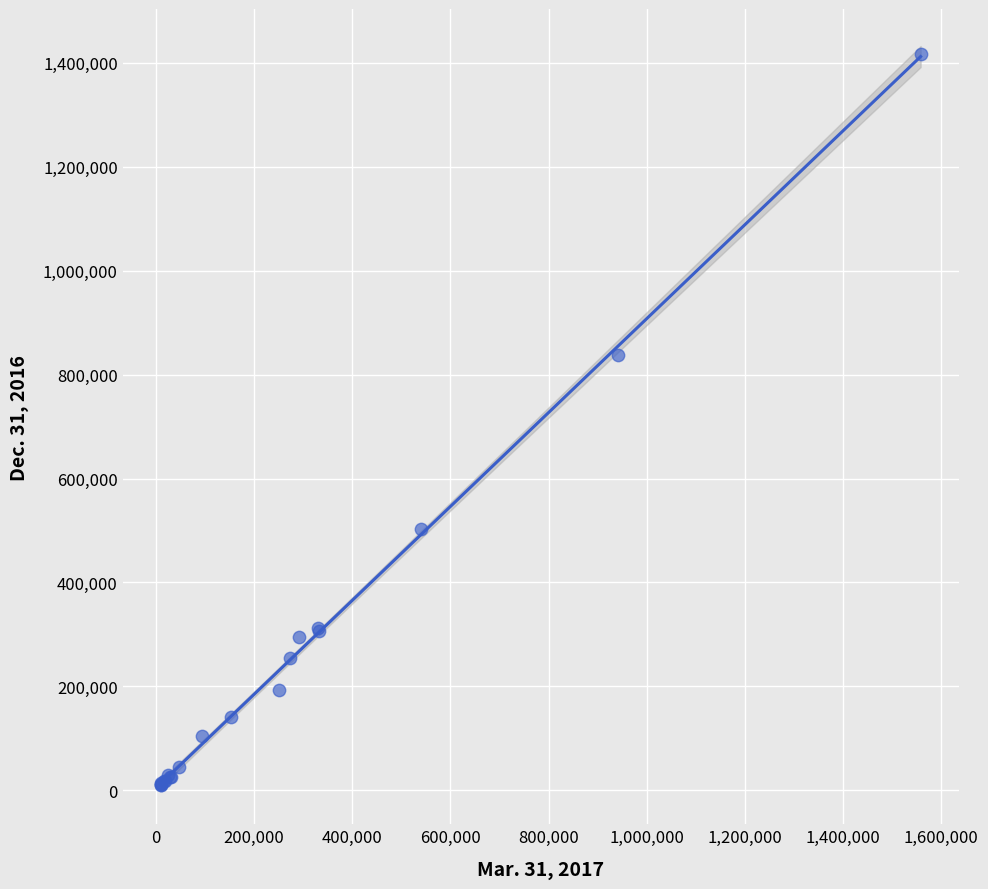

What Y value in the scatter plot is closest to 713436?

836883